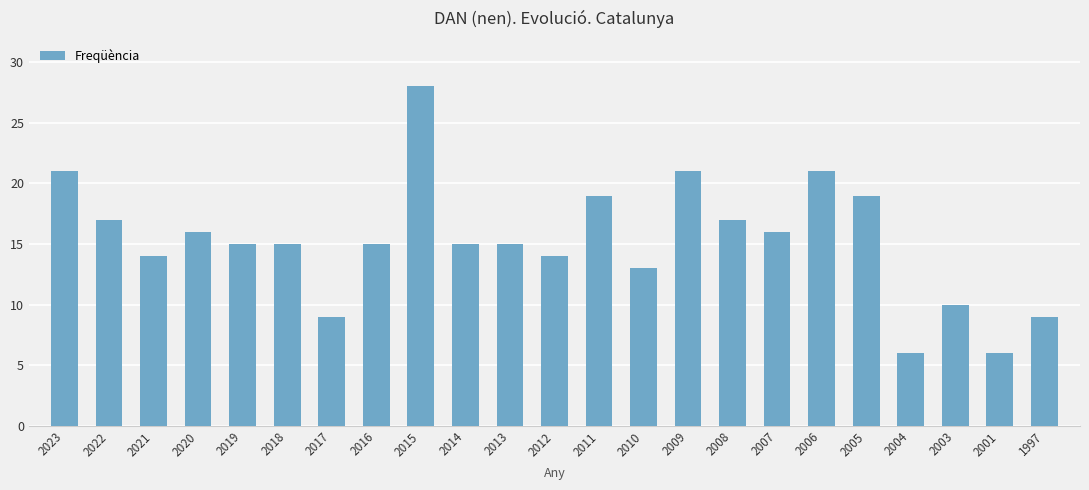

What is the ratio of the value at 2005 to the value at 2022?

1.1